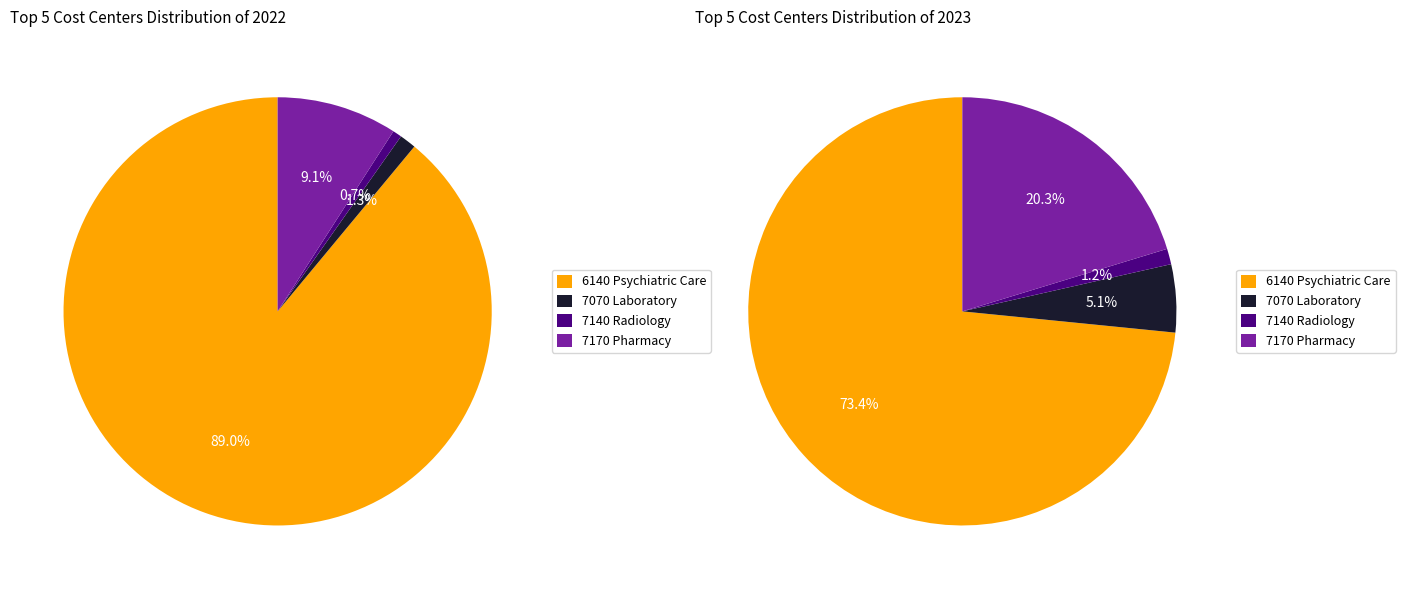

Which has a higher value, 7170 Pharmacy or 6140 Psychiatric Care?

6140 Psychiatric Care